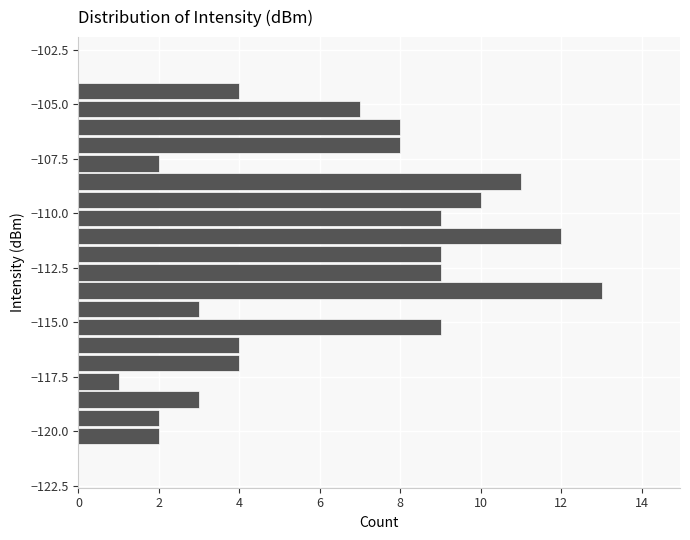

Around what value on the y-axis is the longest bar? Give the approximate position of its centre, as read against the axis.

-113.5